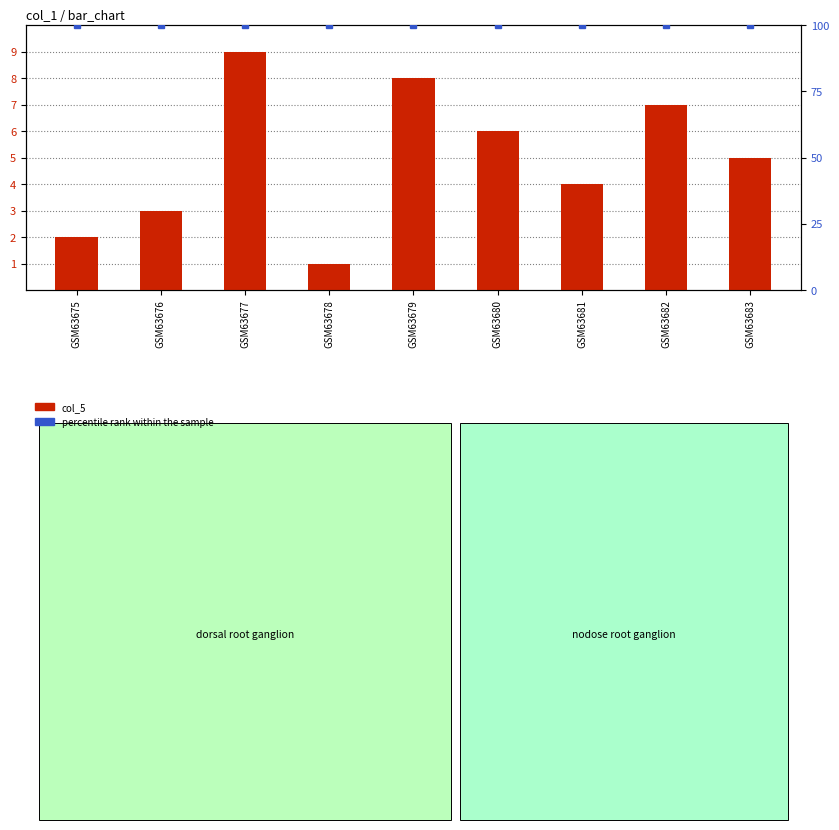

At which label does percentile rank within the sample reach its peak?

GSM63675